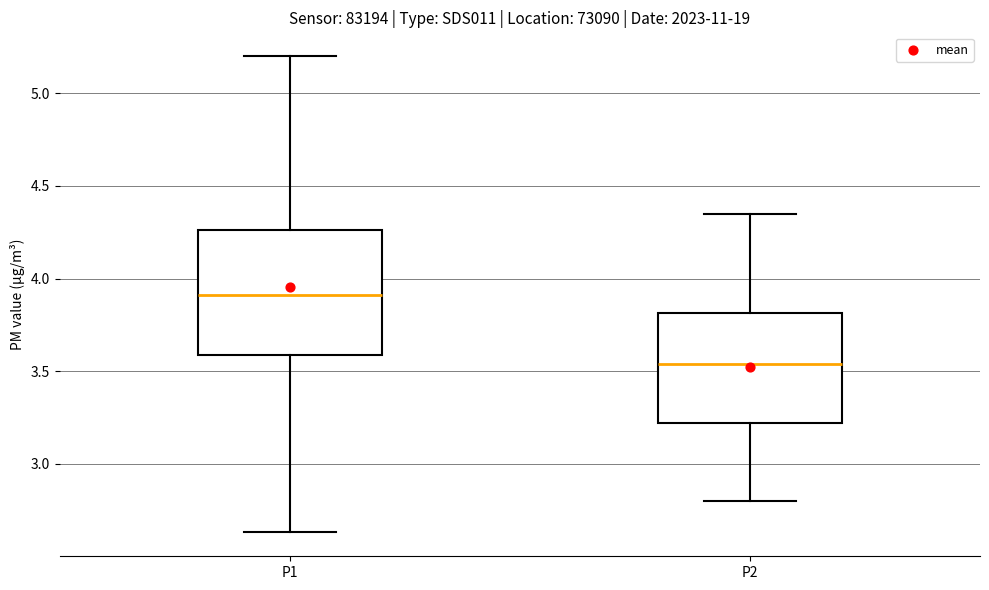

Reading left to right, read every box against the y-axis: the position of its median line, the range the box covers, and the ends of its whiskers. The values are not printed on the chart, so give them approximately, as read against the axis.

P1: median 3.90, box 3.60 to 4.25, whiskers 2.65 to 5.20
P2: median 3.55, box 3.20 to 3.80, whiskers 2.80 to 4.35